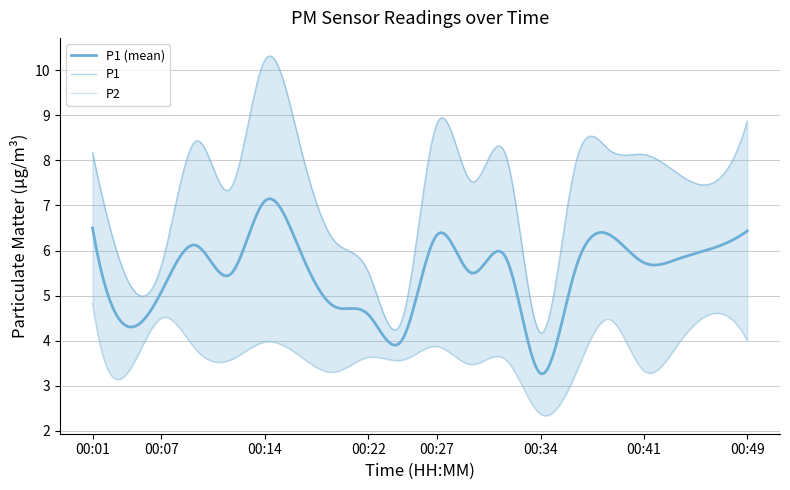

At which category does P2 reach its first local valley?

00:04